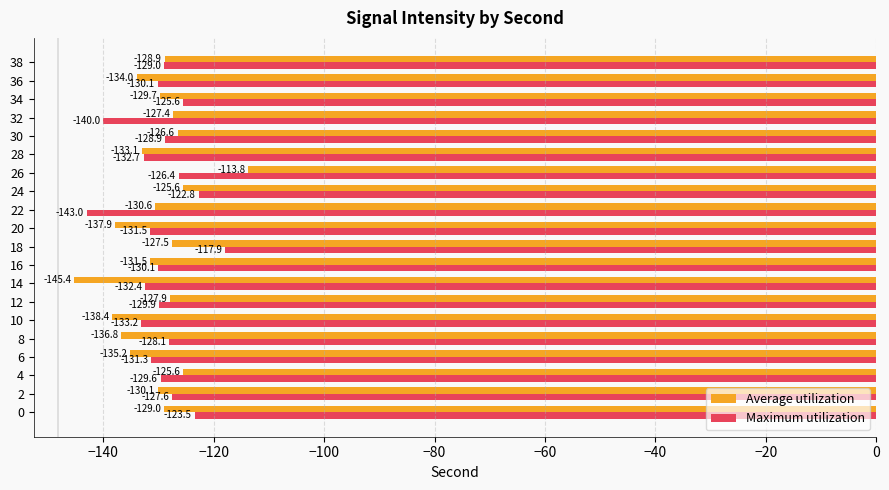

What is the sum of the Average utilization values at 10 and 0?

-267.4